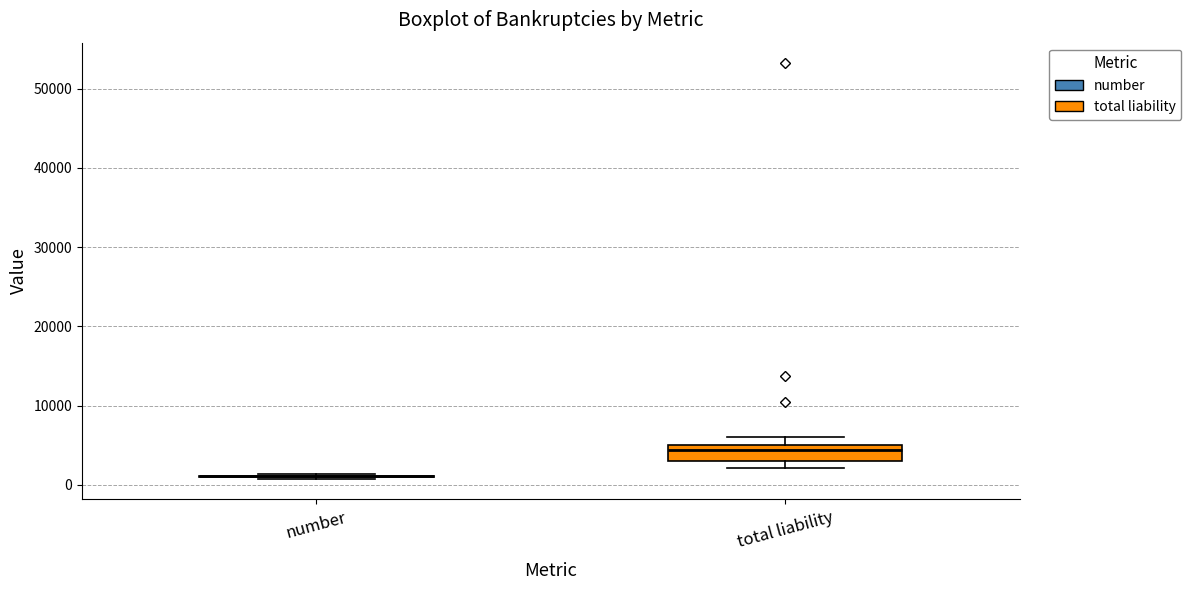

Reading left to right, transcribe this box plot: for each box, give where its median line is, the range the box spans, and where its two whiskers end, as read against the y-axis. The values are not printed on the chart, so give them approximately, as read against the axis.

number: box collapsed to a line at 1000, whiskers 1000 to 1000
total liability: median 4000, box 3000 to 5000, whiskers 2000 to 6000